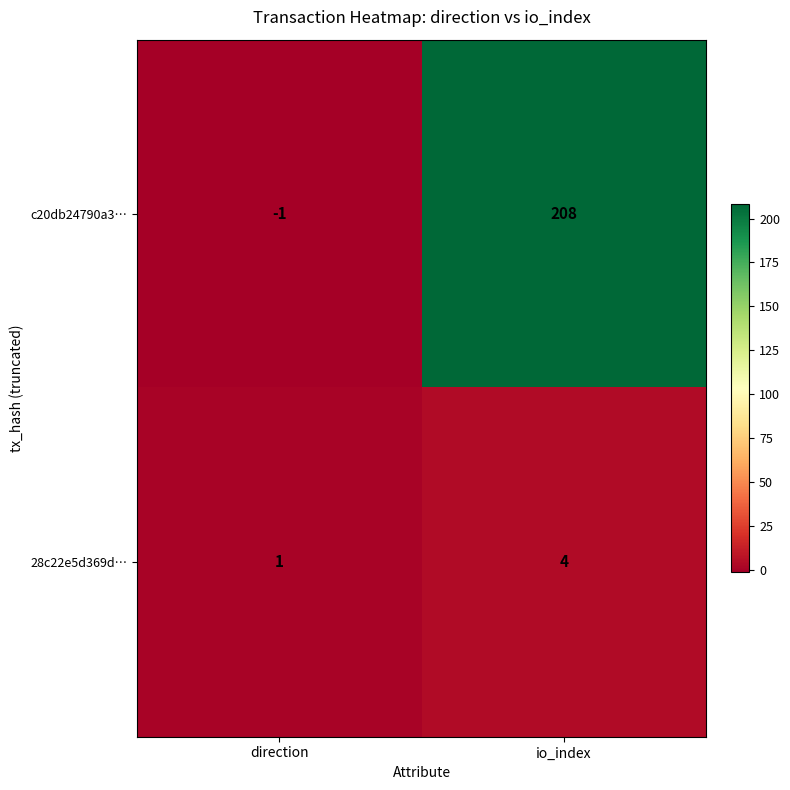

What is the total value across all series at io_index?

212